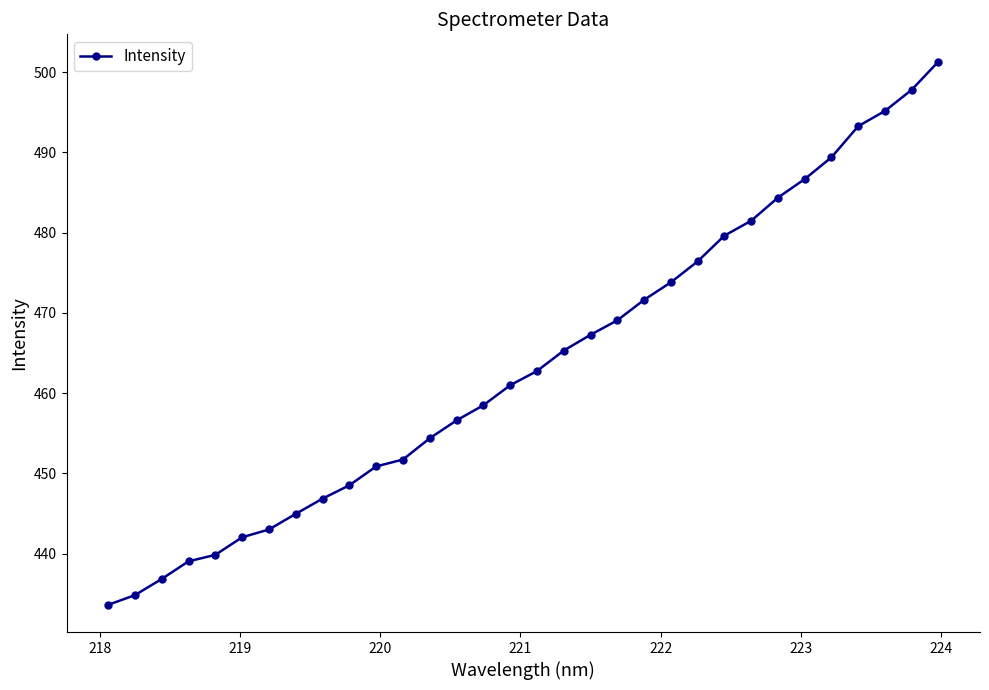

What is the difference between the maximum and minimum values?

67.7